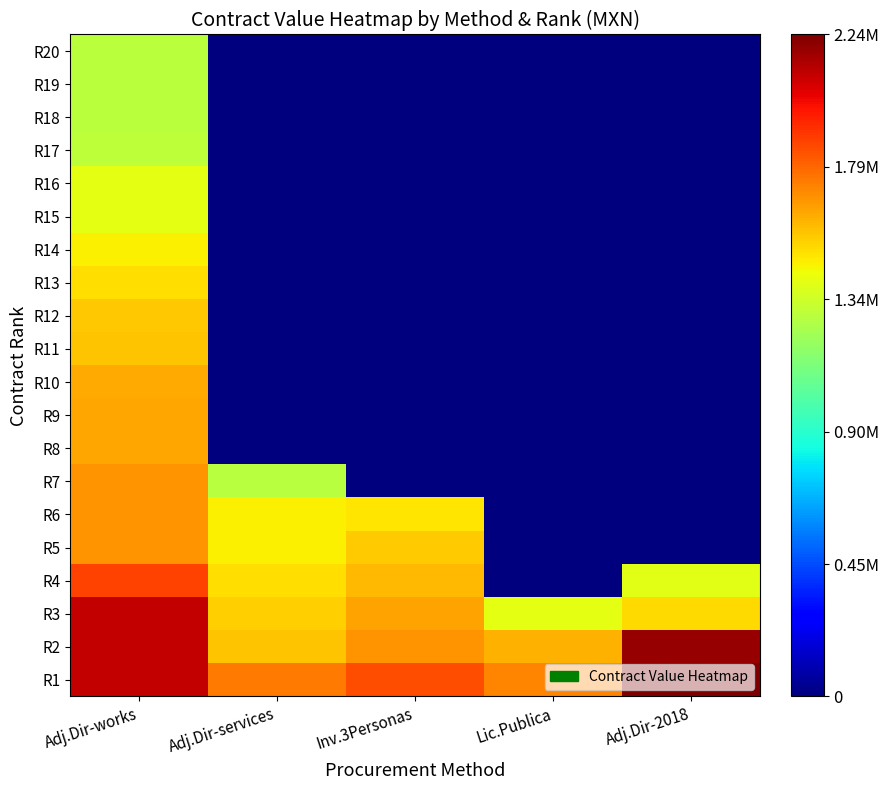

What is the difference between the highest and lowest values at Adj.Dir-services?

1743240.5